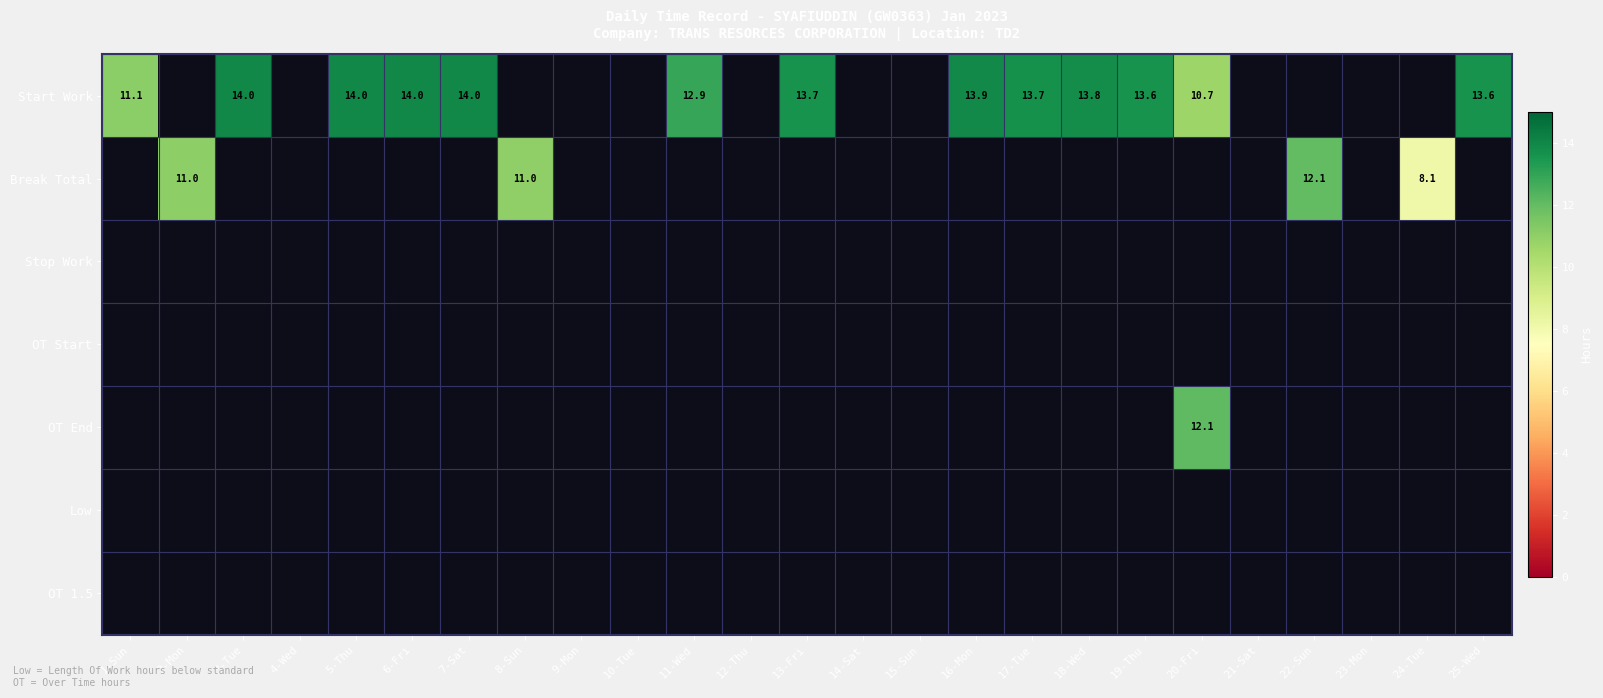

Which category has the lowest value across all series?

24-Tue